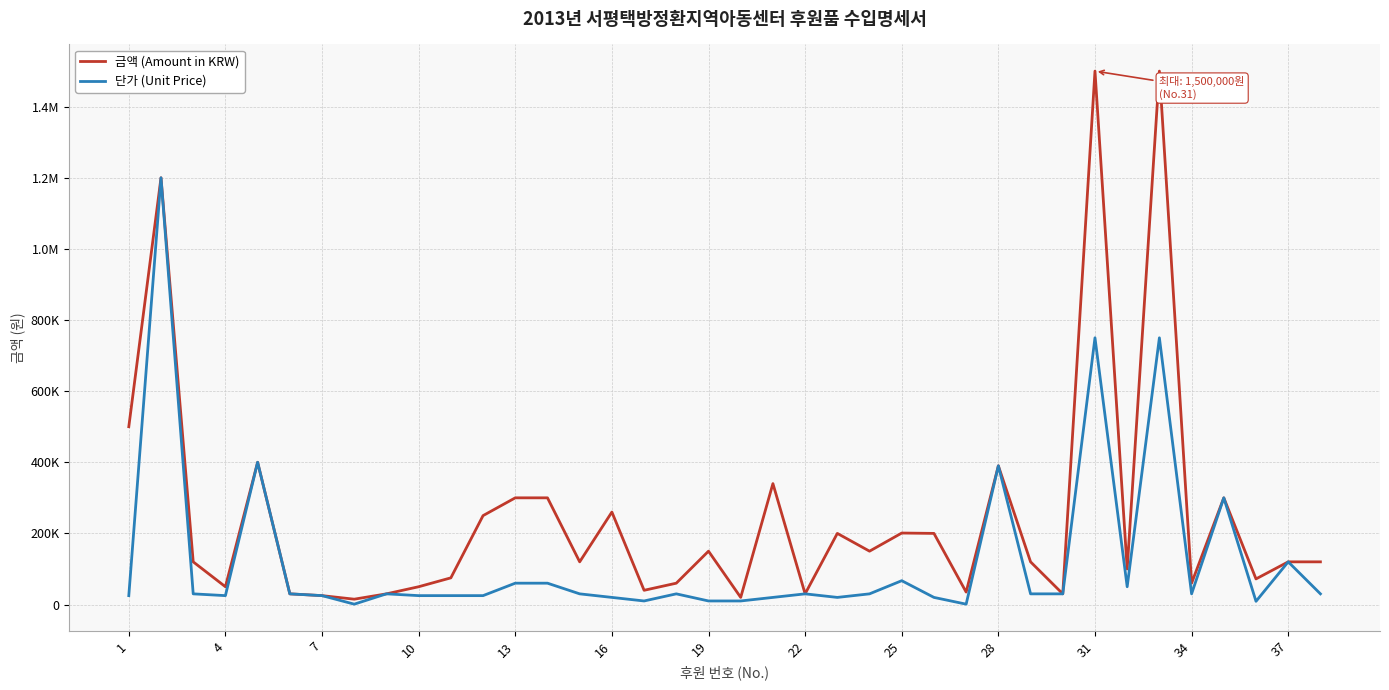

What is the difference between the second highest and second lowest values in the 금액 (Amount in KRW) series?

1480000